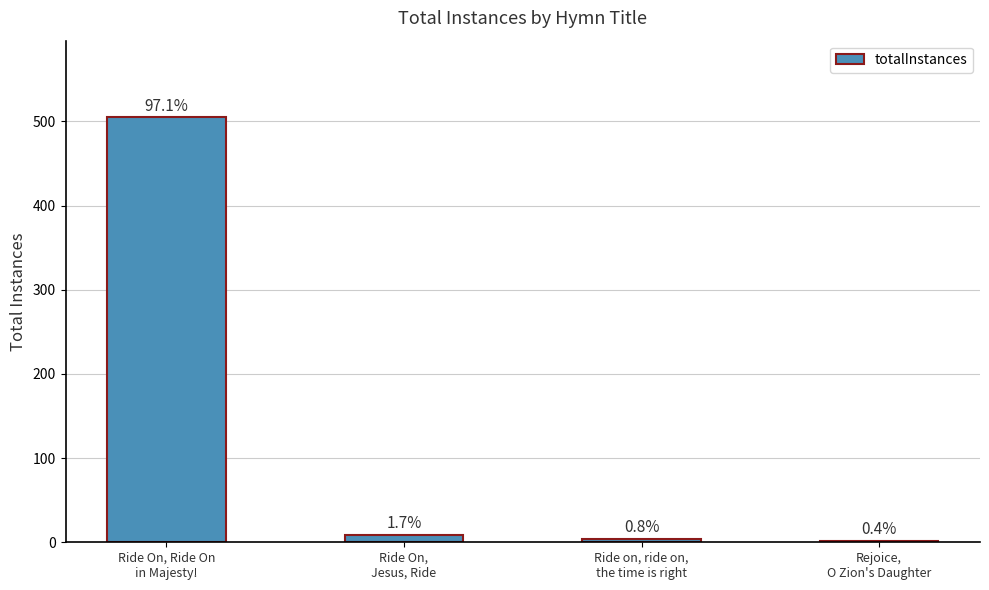

How many bars are there in total?

4